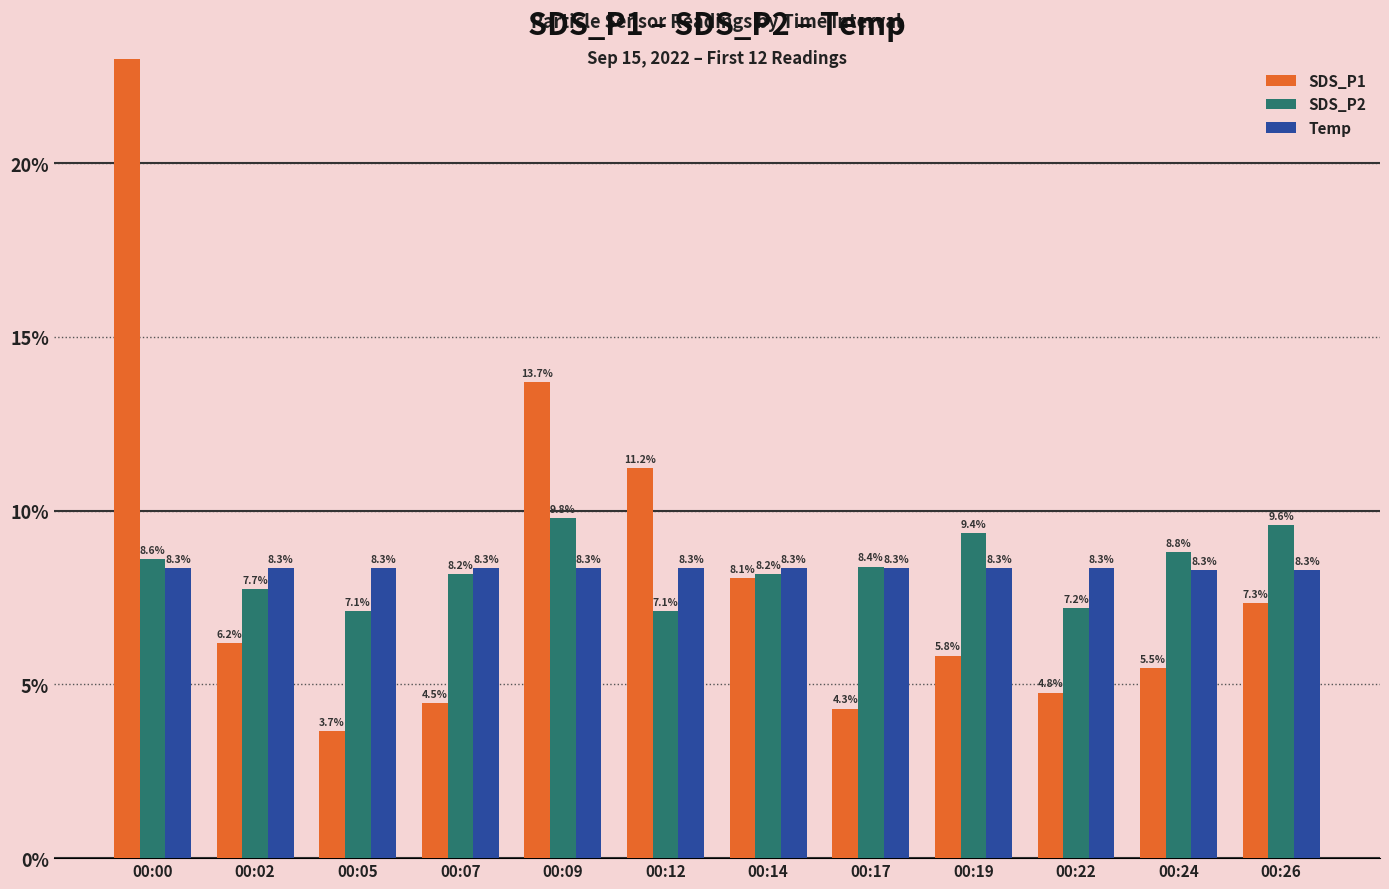

Which series has the largest total across all categories?

SDS_P1